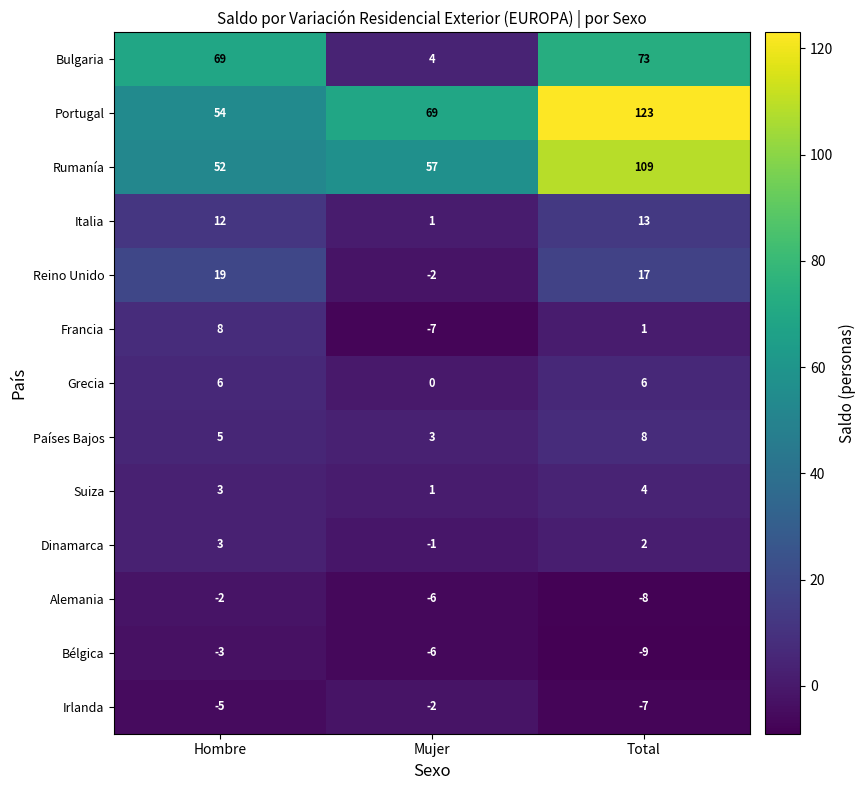

Which series has the largest total across all categories?

Portugal